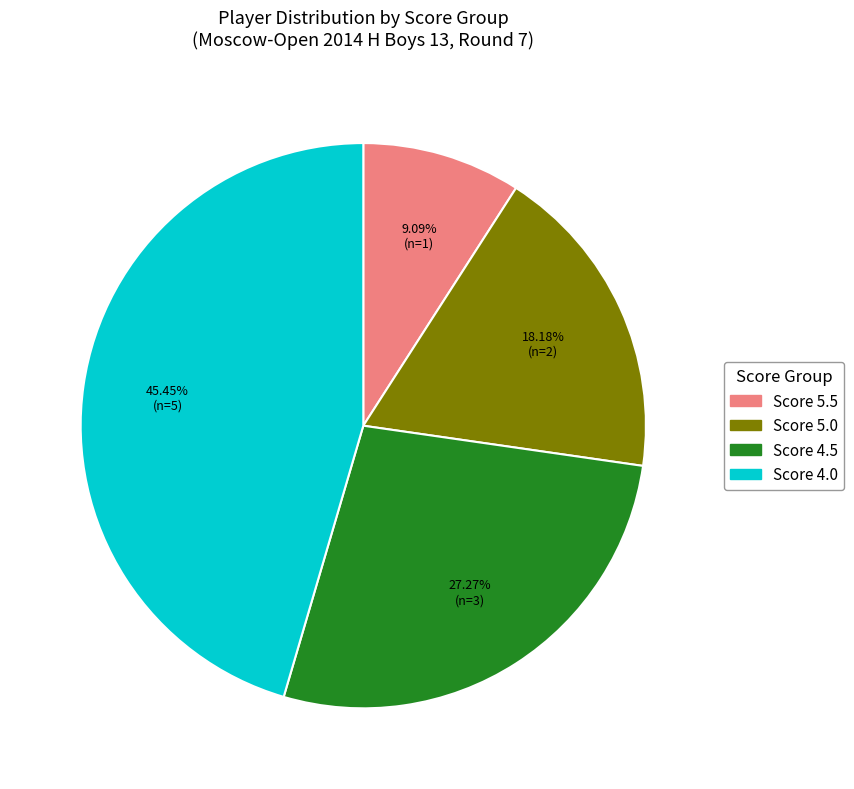

Is there any slice that represents more than half of the pie?

No